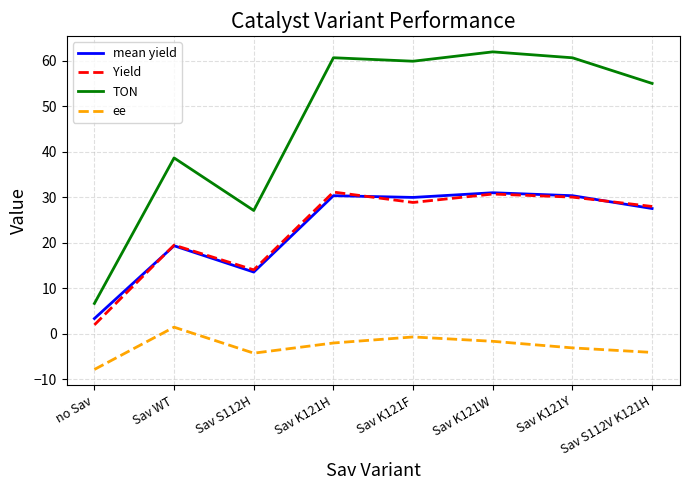

True or false: mean yield and Yield intersect in this chart.

True